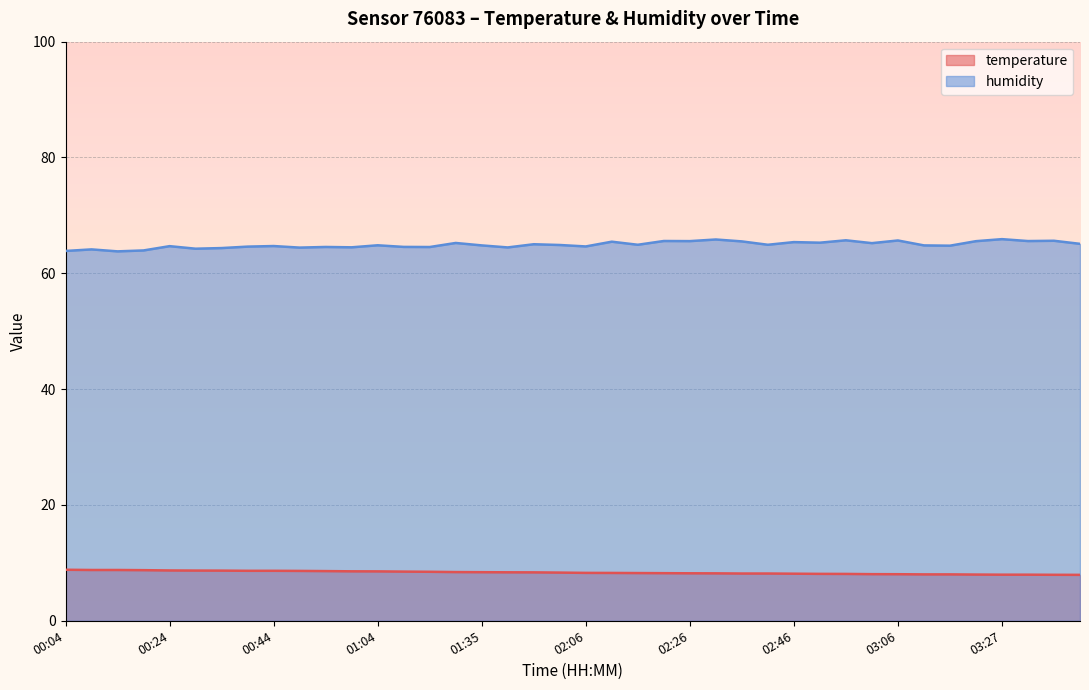

What is the difference between the maximum and second lowest values in the temperature series?

0.9